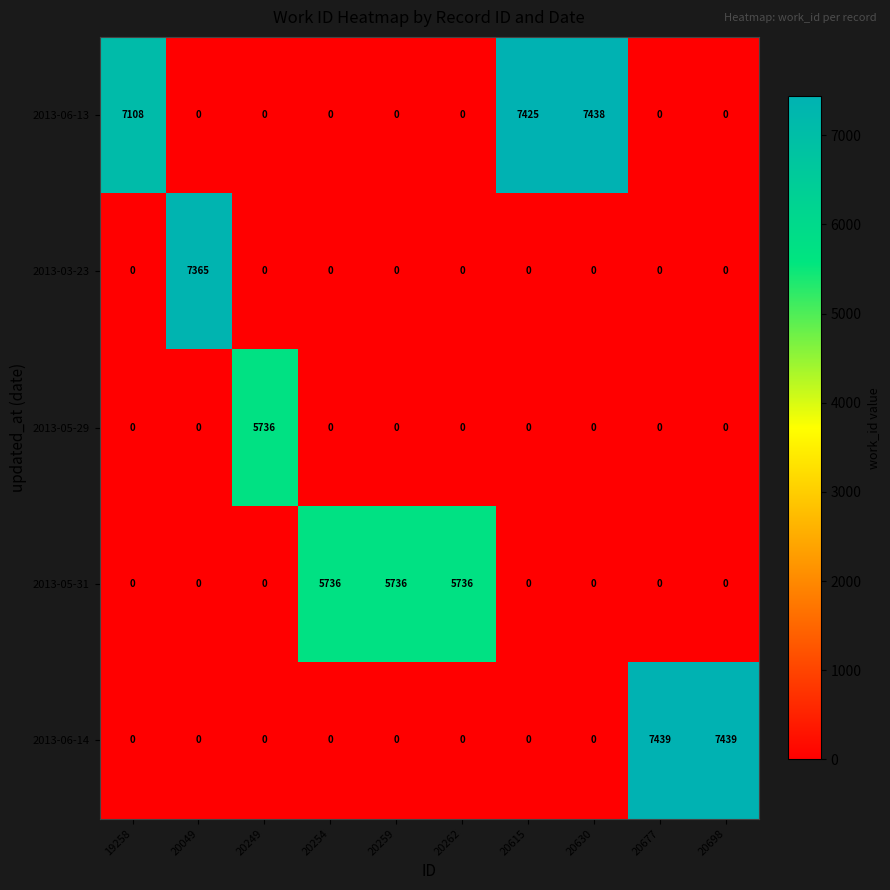

Which series has the largest range (max minus min)?

2013-06-14